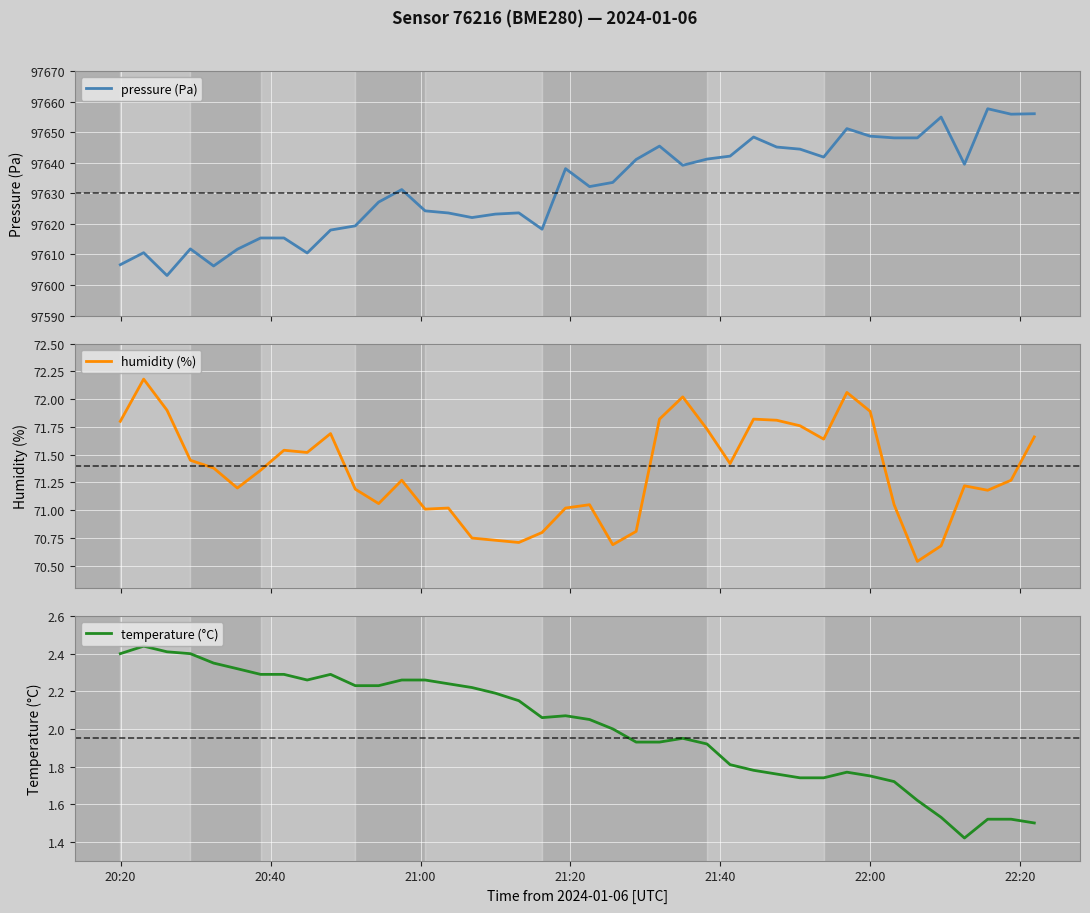

What is the maximum value shown in the chart?

97657.7